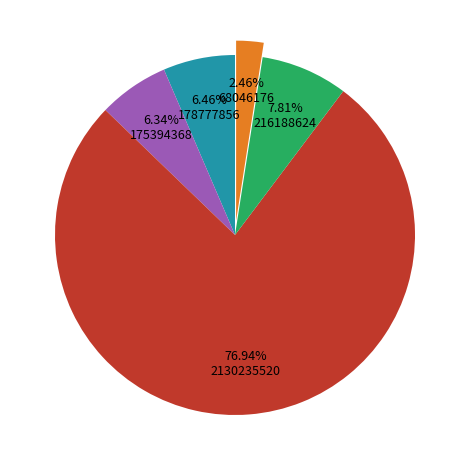

To the nearest percent, what is the difference between the largest and smallest slice percentages?

74%